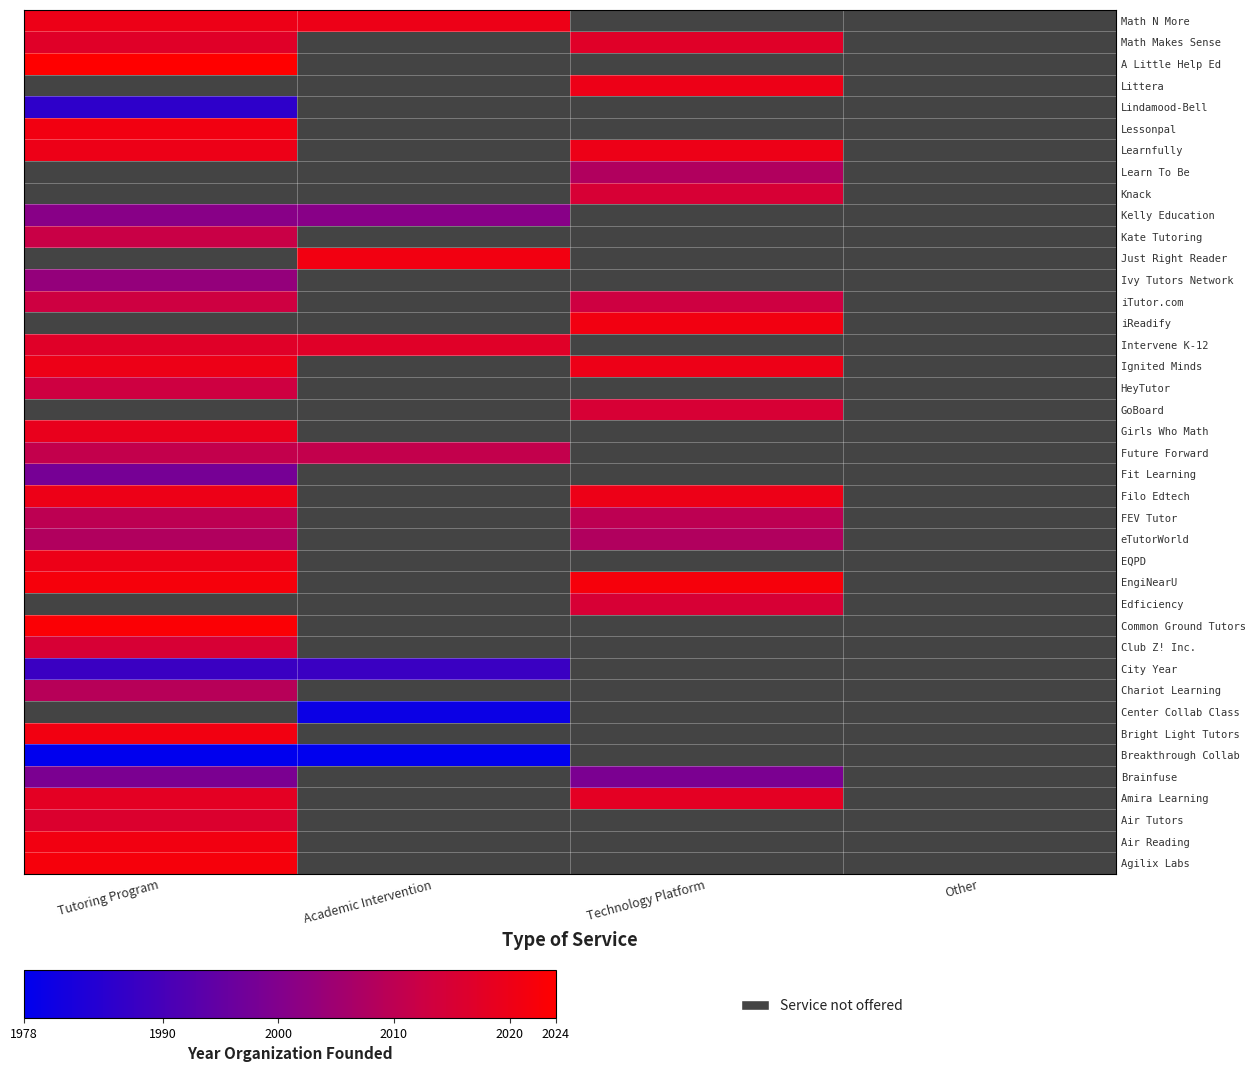

Count the number of categories in the chart.

4